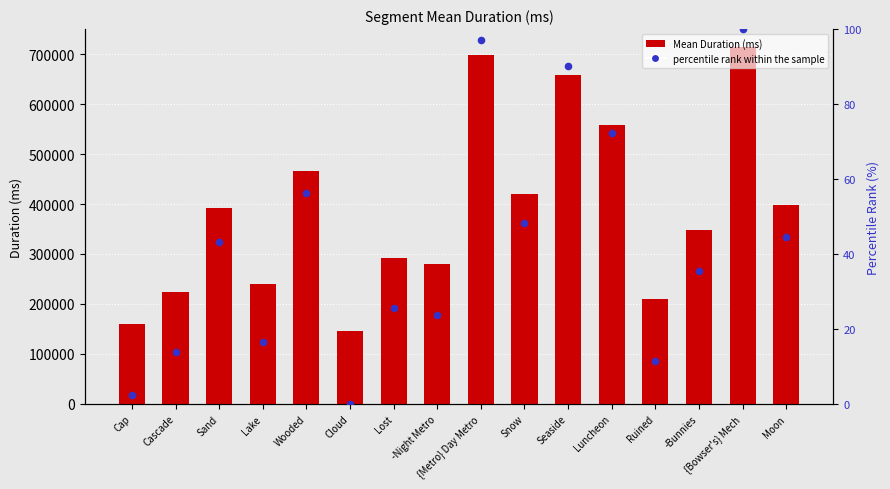

Which series has the largest total across all categories?

Mean Duration (ms)